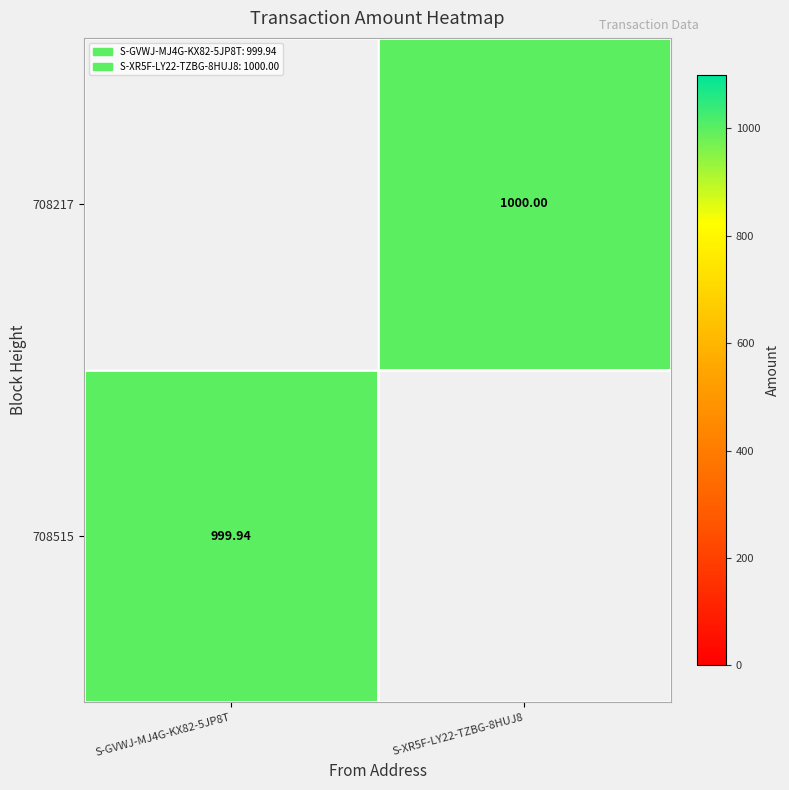

Rank the categories by 708217 value from lowest to highest.

S-GVWJ-MJ4G-KX82-5JP8T, S-XR5F-LY22-TZBG-8HUJ8